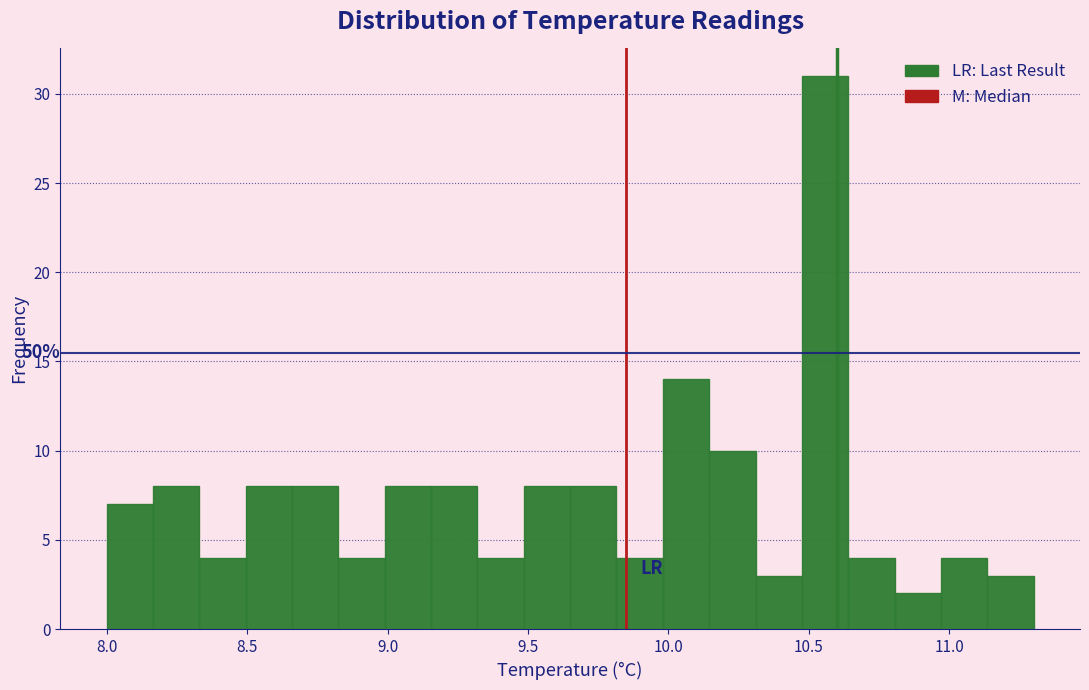

Read against the x-axis, roughly where is the centre of the tallest bar?

10.55